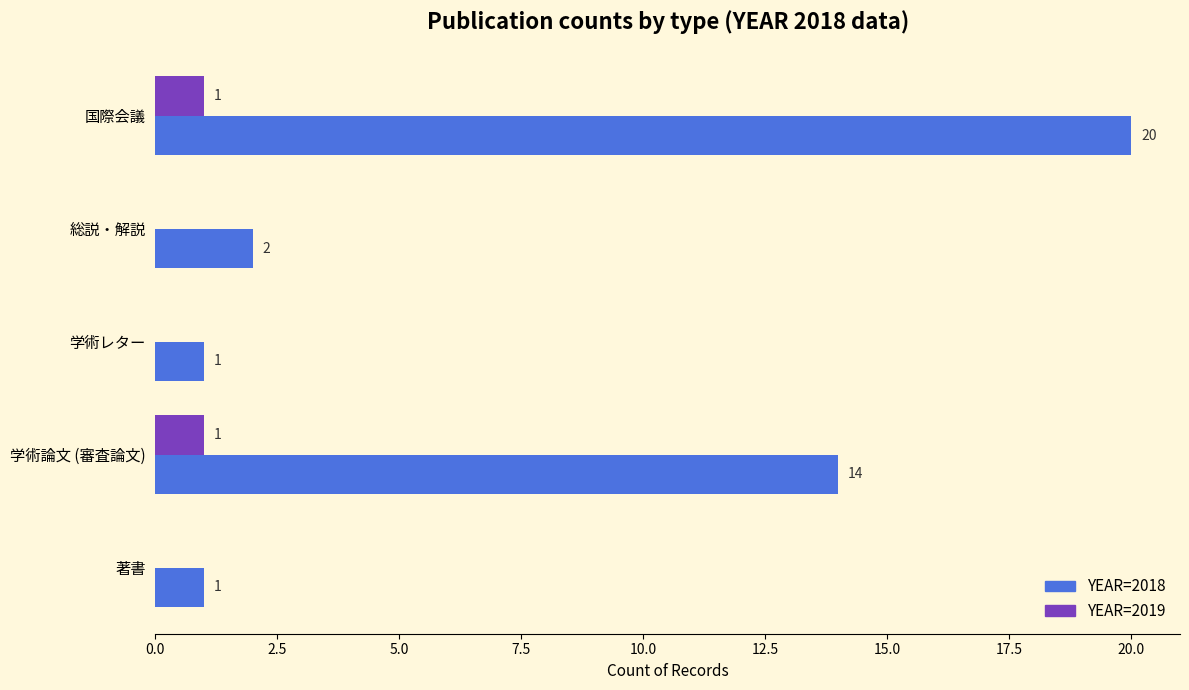

Which category has the highest value in the YEAR=2018 series?

国際会議